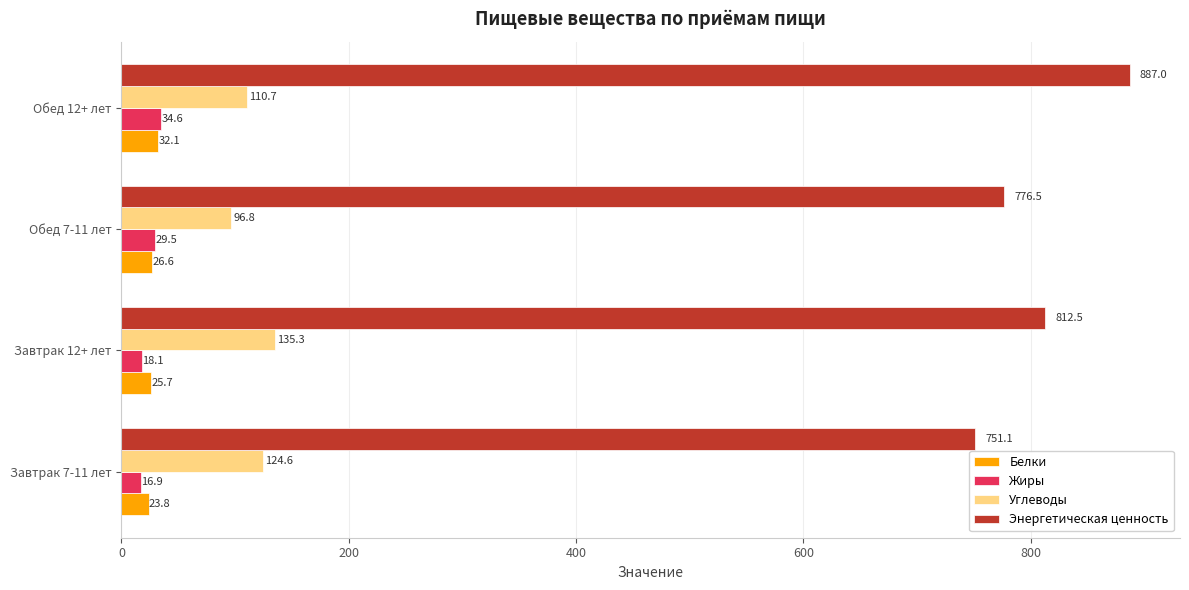

At how many categories does at least one series exceed 853?

1